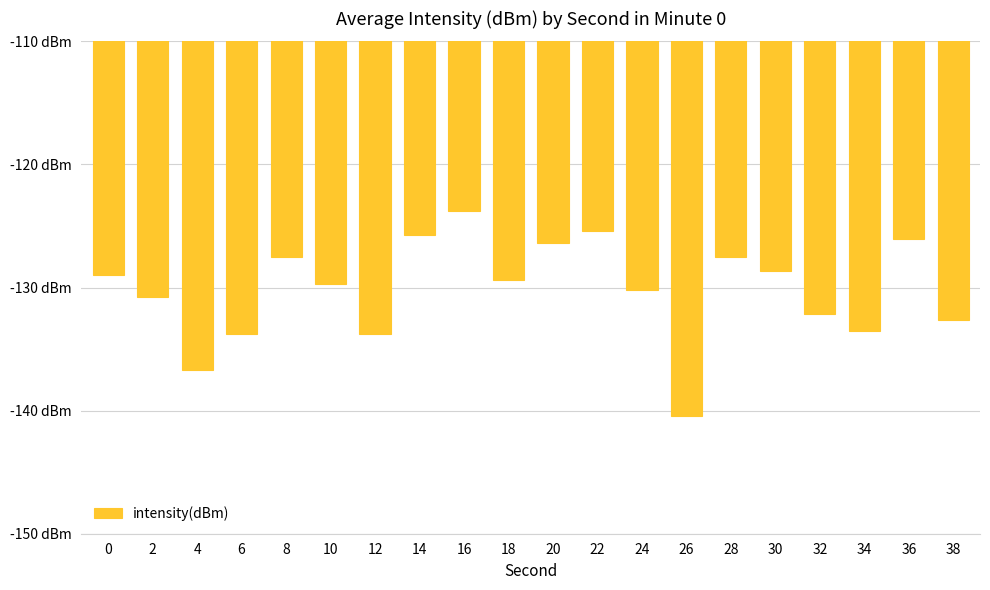

Reading right to left, transcribe all the data shown in this chart.

-132.6	-126.0	-133.5	-132.2	-128.7	-127.5	-140.4	-130.2	-125.4	-126.4	-129.4	-123.8	-125.7	-133.8	-129.7	-127.5	-133.8	-136.7	-130.8	-129.0